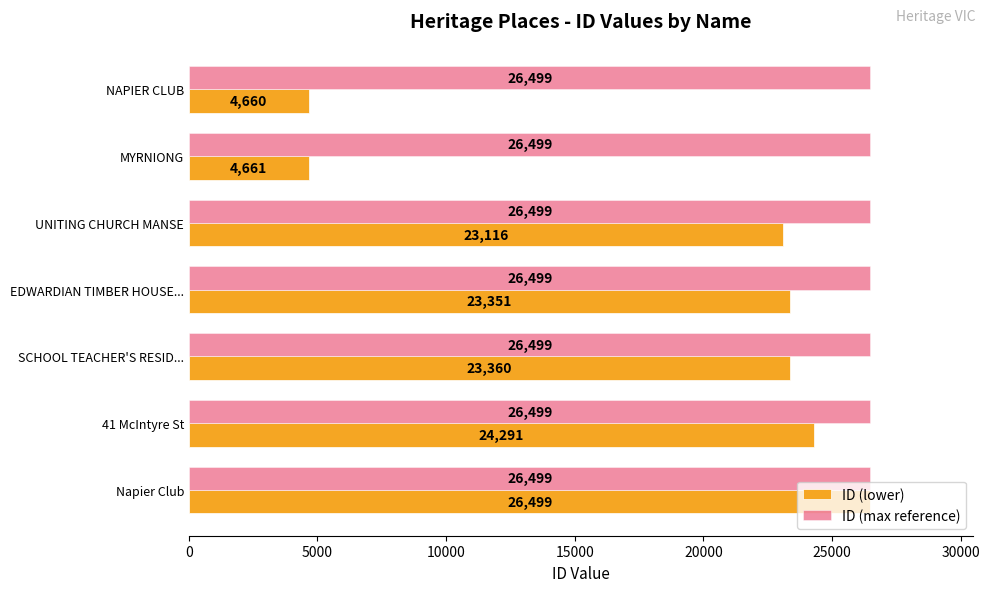

Which series has the widest spread of values?

ID (lower)